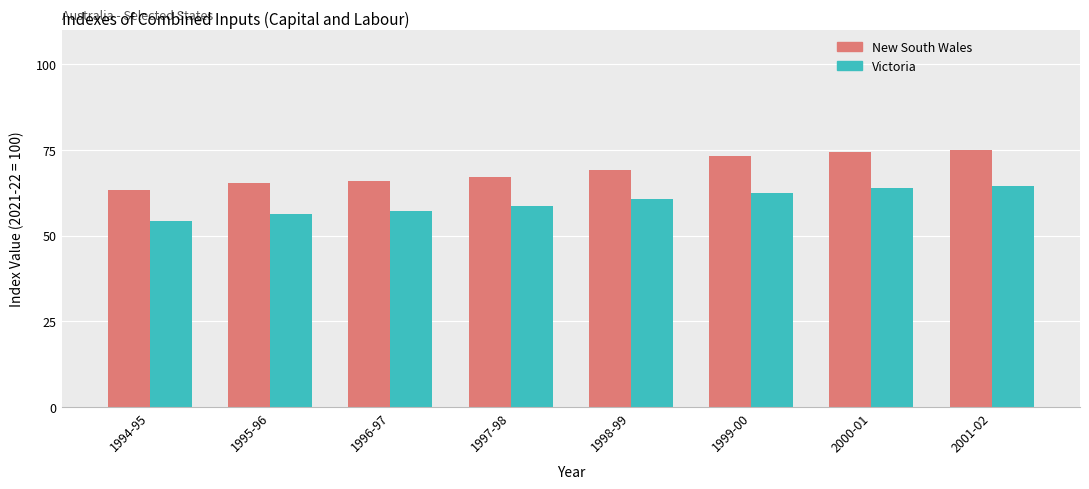

What is the greatest value displayed?

74.9